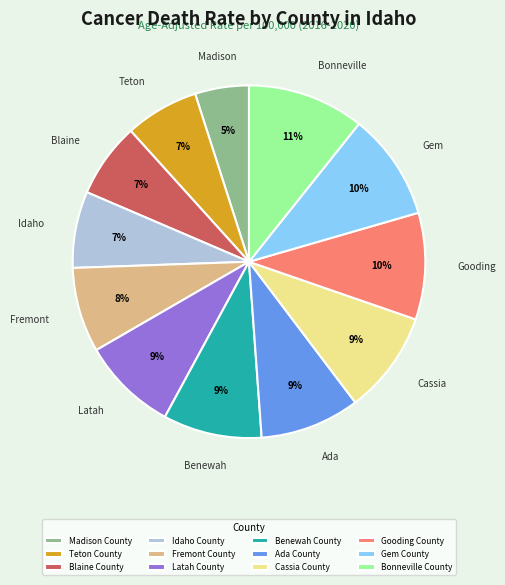

How many slices are in this pie chart?

12